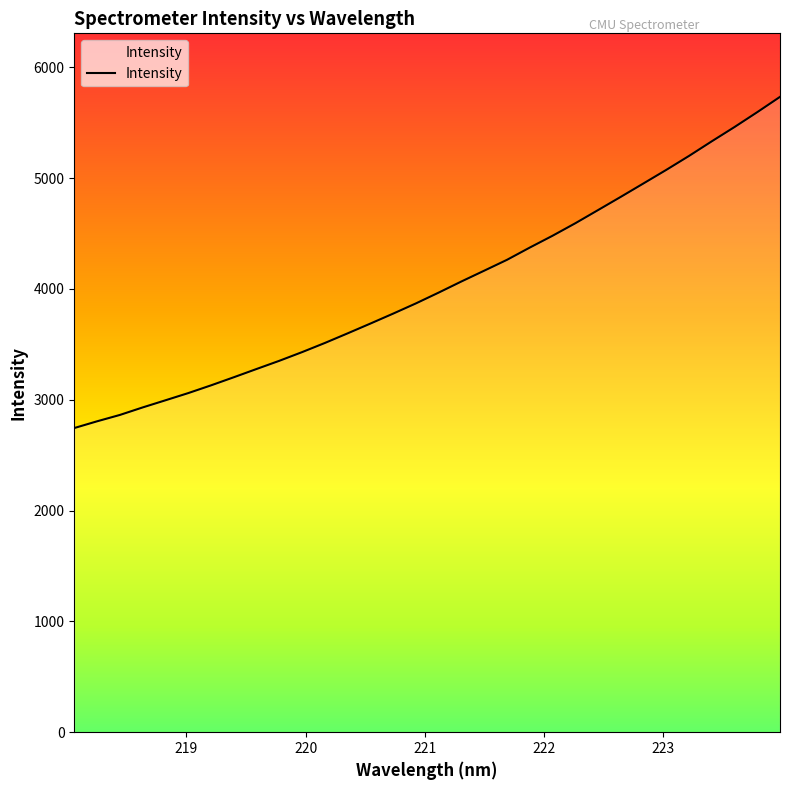

What is the maximum value shown in the chart?

5732.6